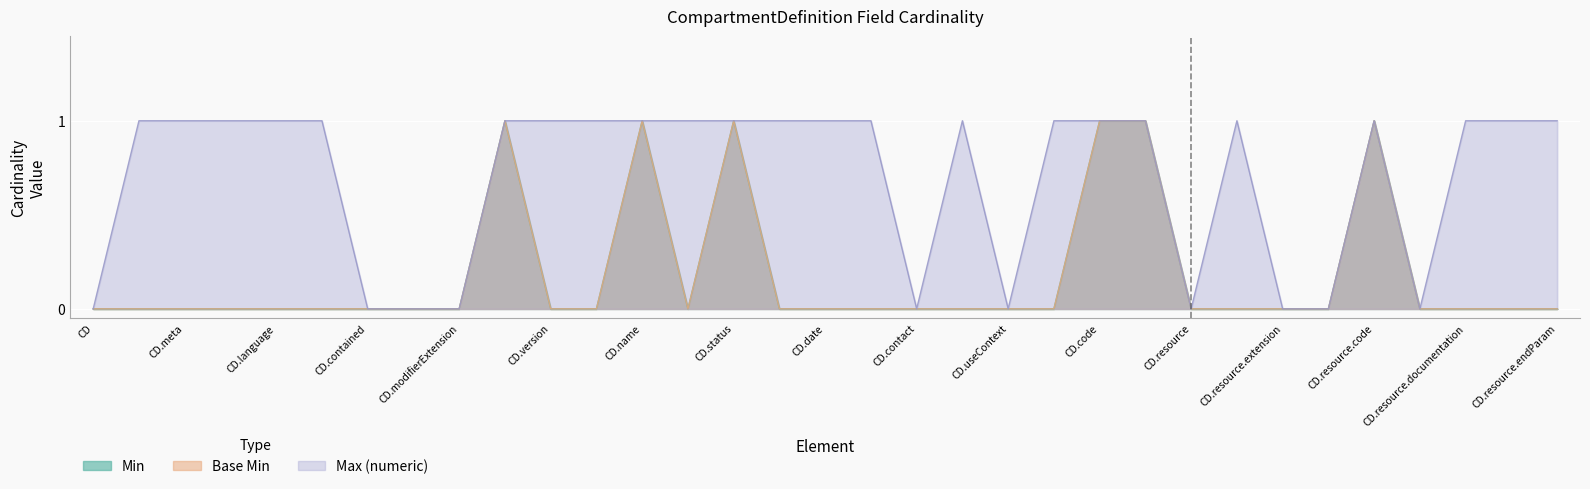

How many interior local peaks does the Base Min series have?

4